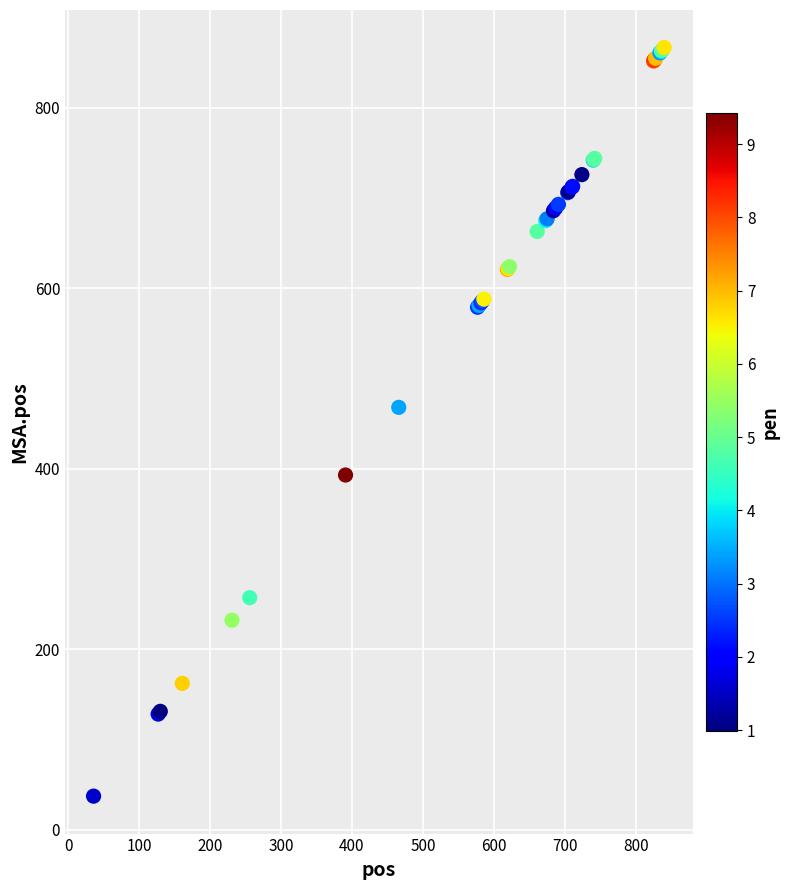

What Y value in the scatter plot is closest to 452?

468